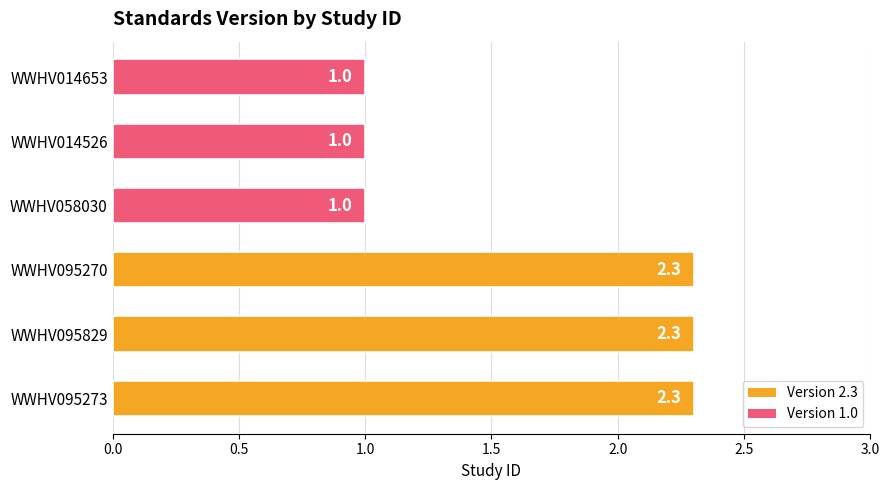

How many data points are less than 2?

3